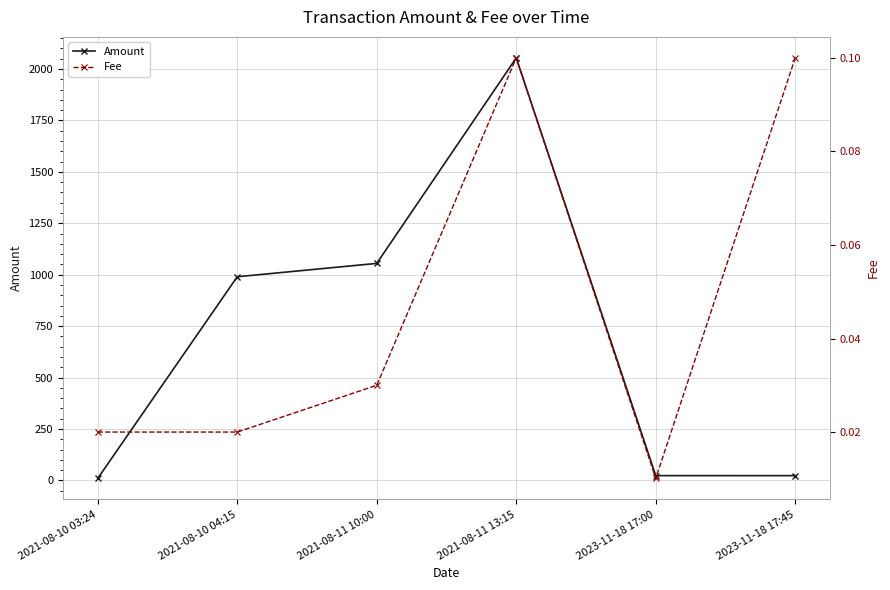

Between 2023-11-18 17:00 and 2021-08-11 10:00, which is larger?

2021-08-11 10:00